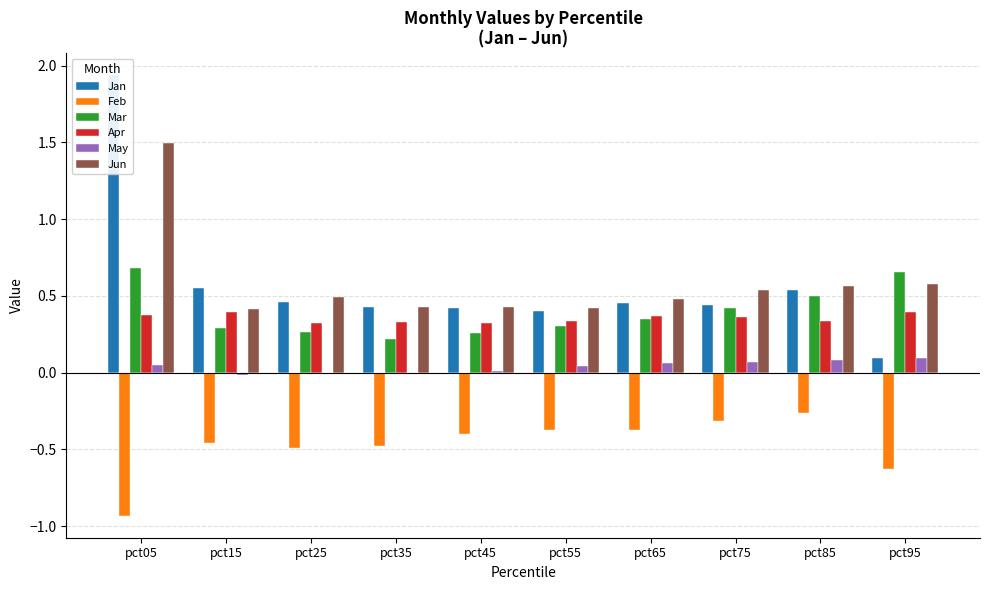

The value of Mar at pct75 is 0.4. True or false?

True